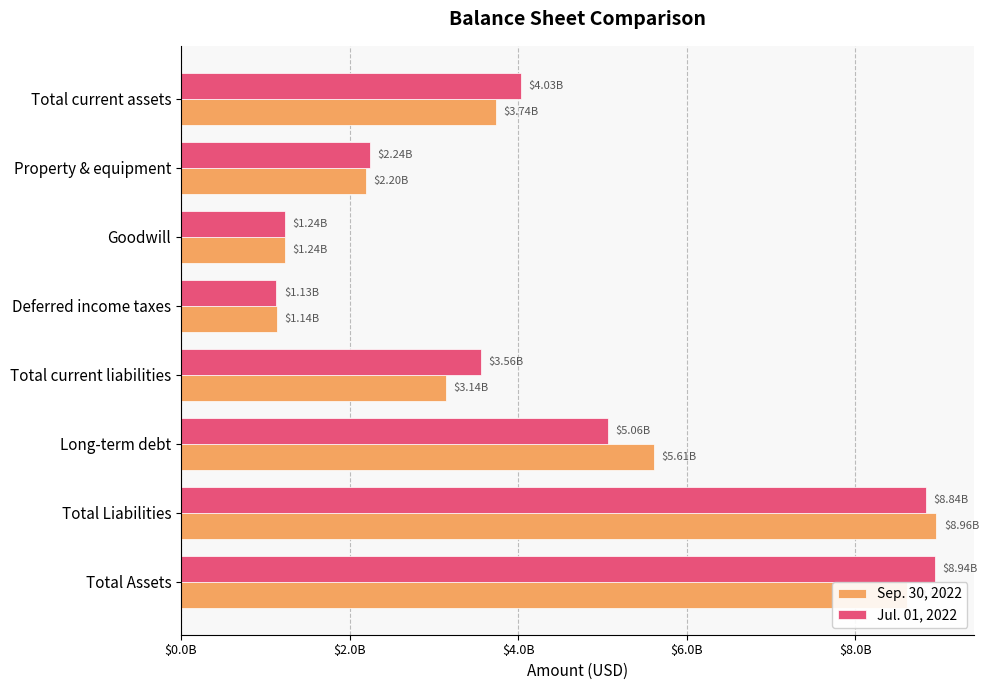

What are all the series names shown in the legend?

Sep. 30, 2022, Jul. 01, 2022